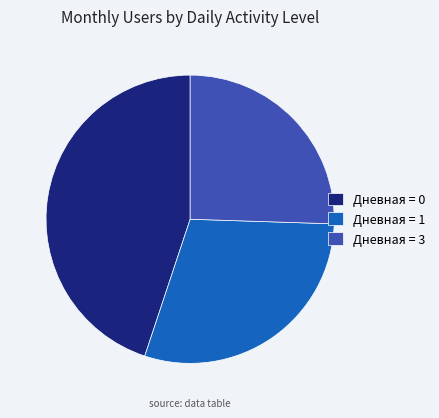

Which category has the biggest portion of the pie?

Дневная = 0